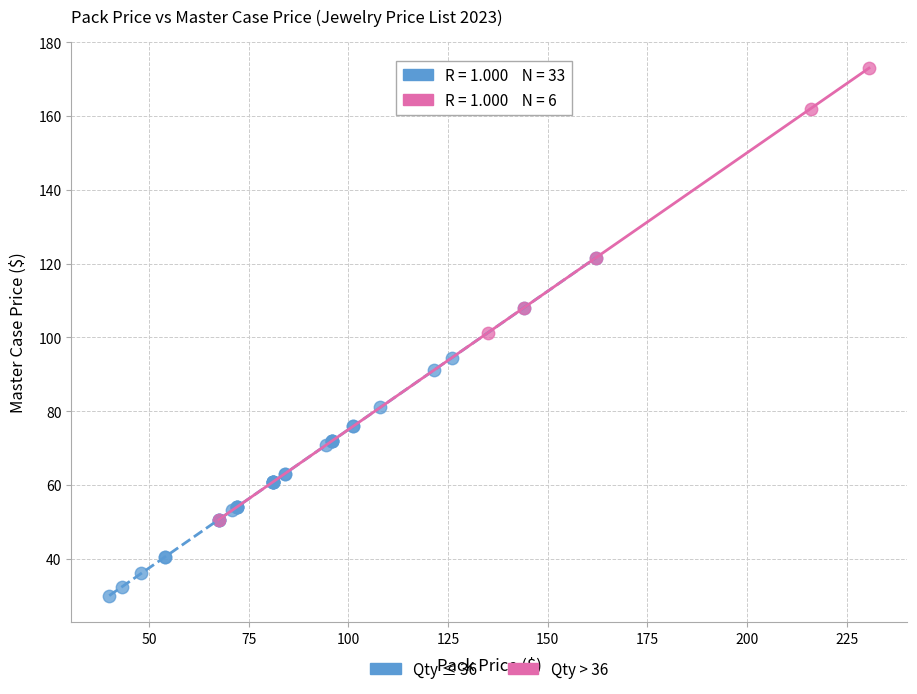

Which series contains the lowest Y value?

Qty ≤ 36